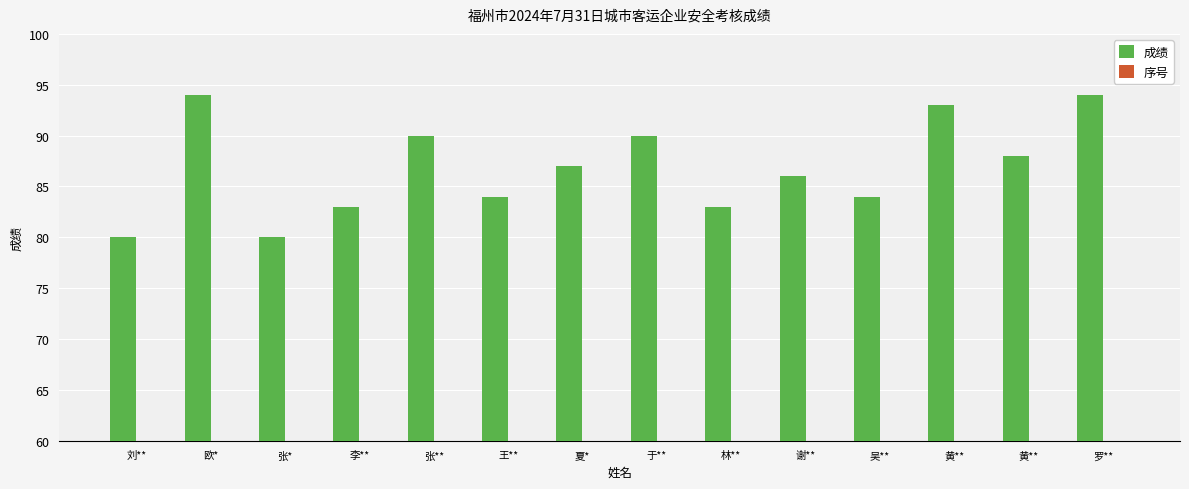

What is the label of the 8th bar from the left?

于**